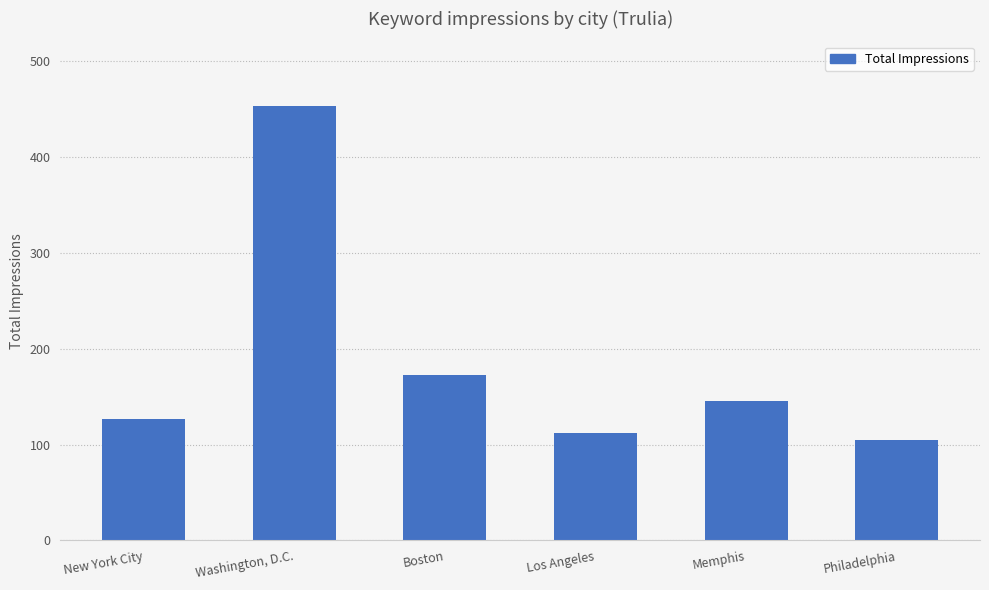

List the labels in order of value, smallest first.

Philadelphia, Los Angeles, New York City, Memphis, Boston, Washington, D.C.